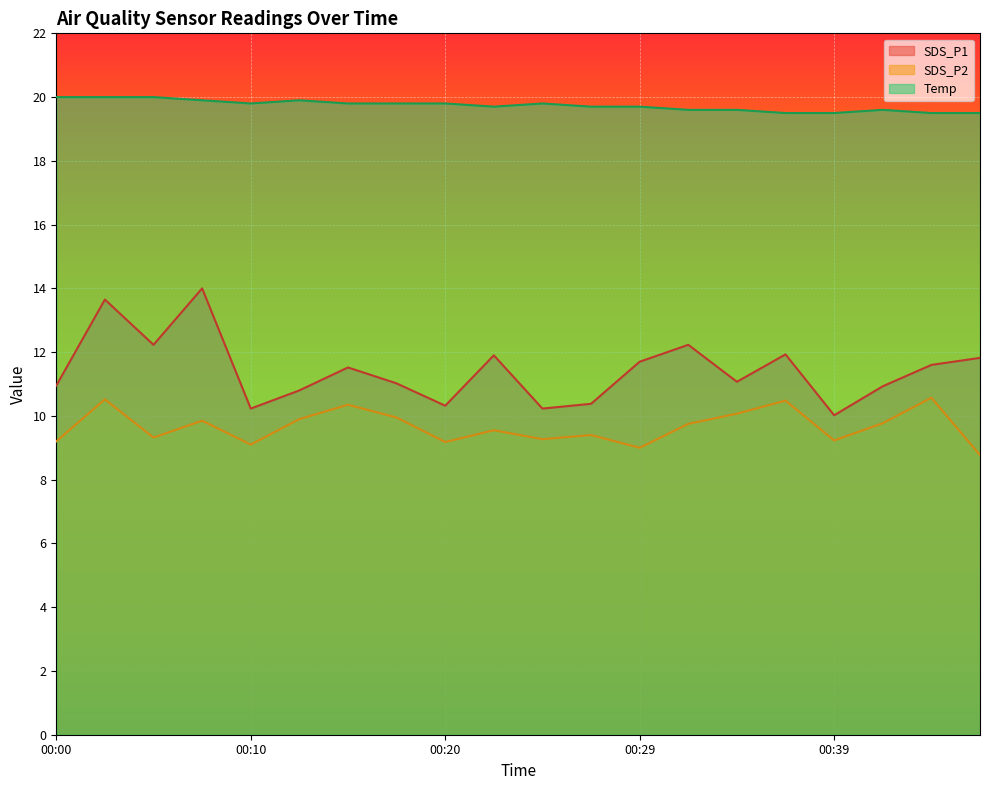

What is the average value of the SDS_P1 series?

11.4